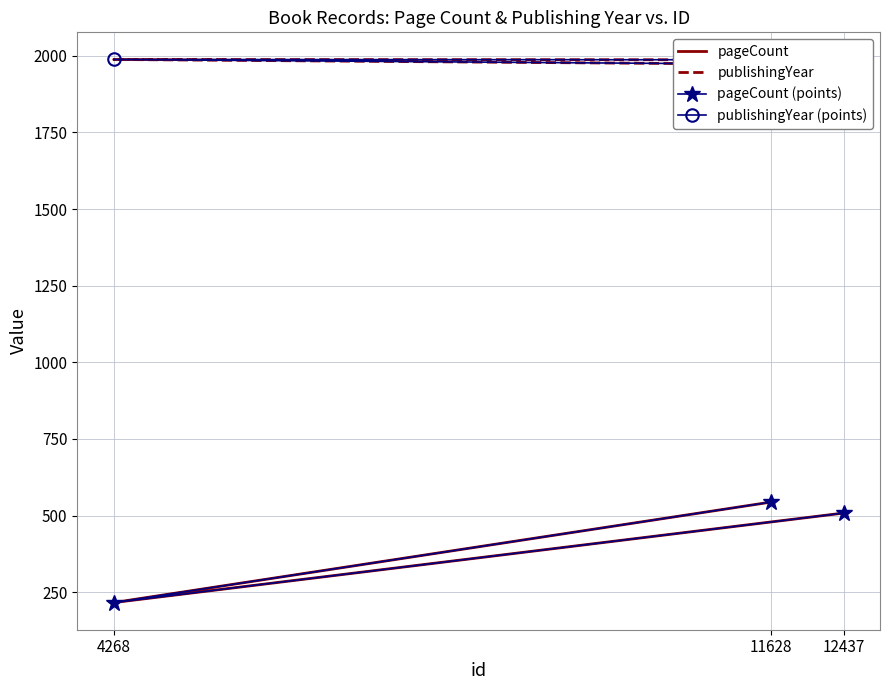

How many lines are shown in the chart?

4